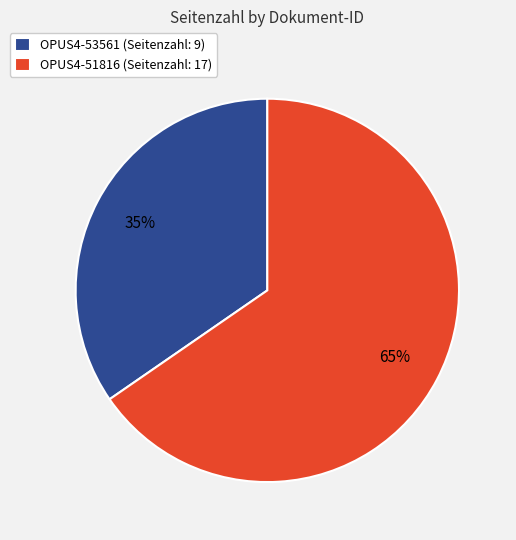

Is it true that OPUS4-51816 is 73% of the pie?

False